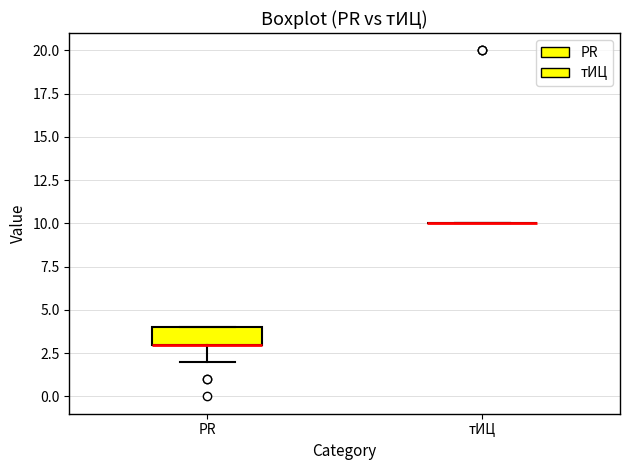

Reading left to right, transcribe this box plot: for each box, give where its median line is, the range the box spans, and where its two whiskers end, as read against the y-axis. The values are not printed on the chart, so give them approximately, as read against the axis.

PR: median 3 (drawn on the box's lower edge), box 3 to 4, whiskers 2 to 4
тИЦ: box collapsed to a line at 10, whiskers 10 to 10